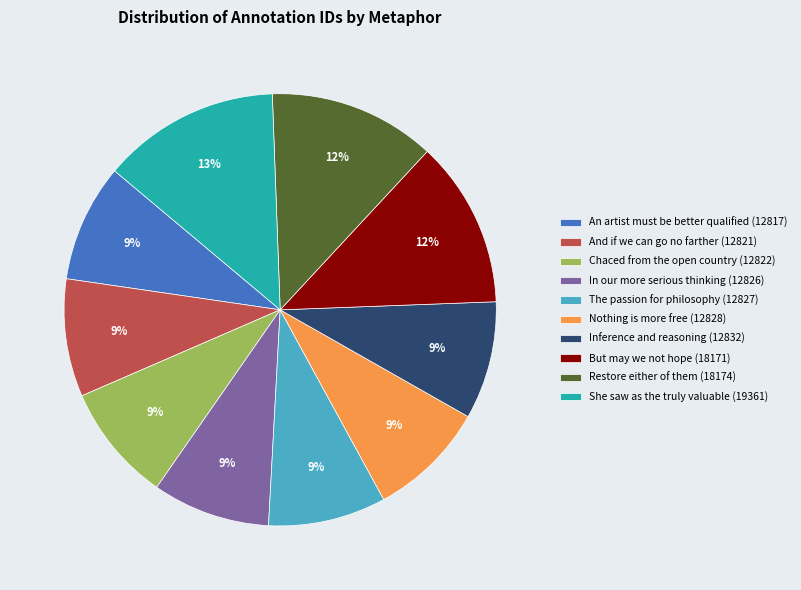

Which category has the biggest portion of the pie?

She saw as the truly valuable (19361)